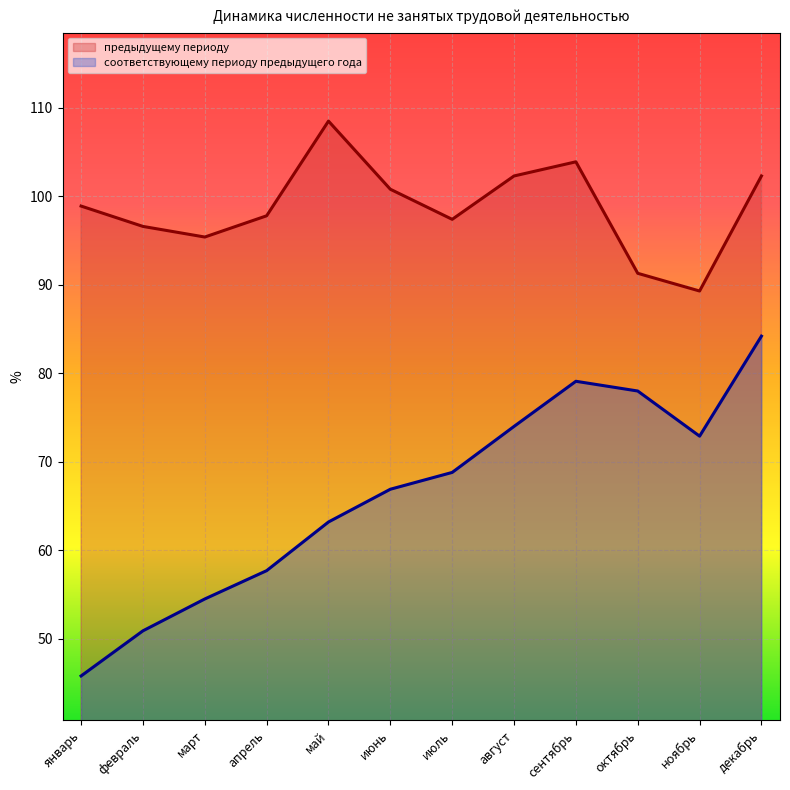

How many interior local valleys does the предыдущему периоду series have?

3